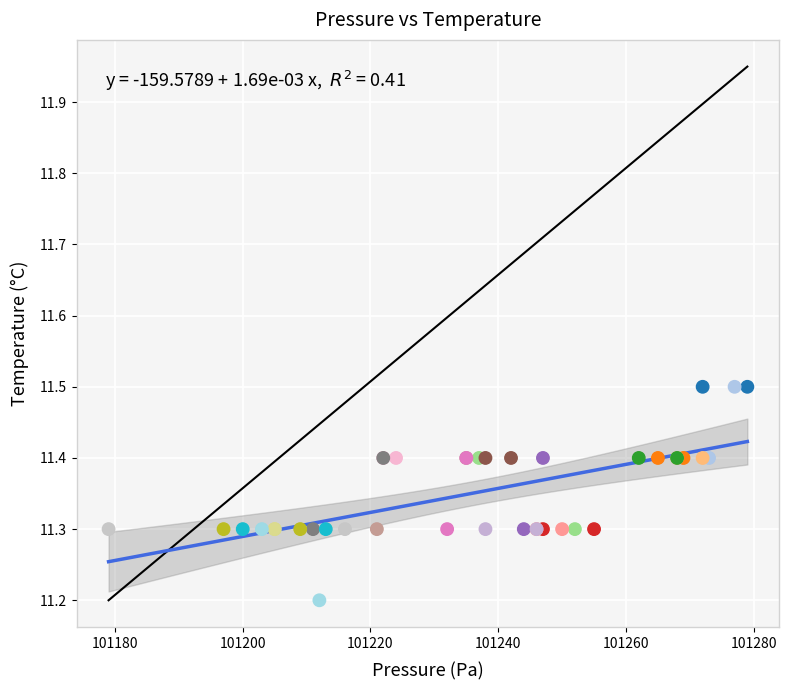

What Y value in the scatter plot is closest to 11?

11.2